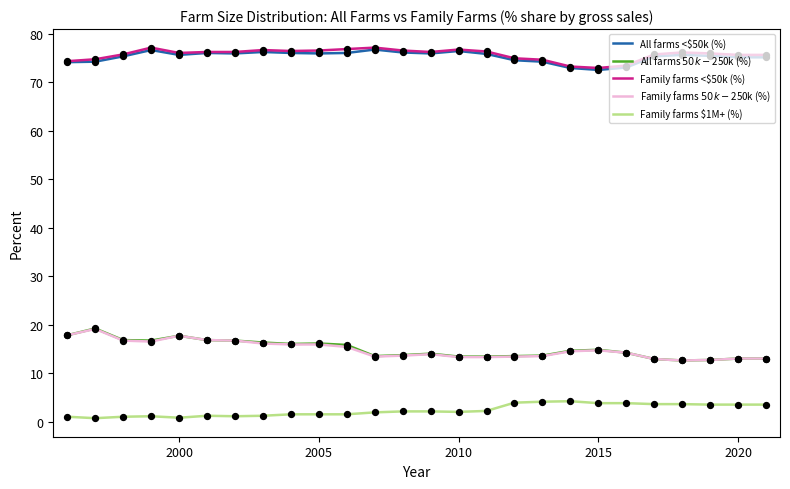

What are all the series names shown in the legend?

All farms <$50k (%), All farms $50k-$250k (%), Family farms <$50k (%), Family farms $50k-$250k (%), Family farms $1M+ (%)